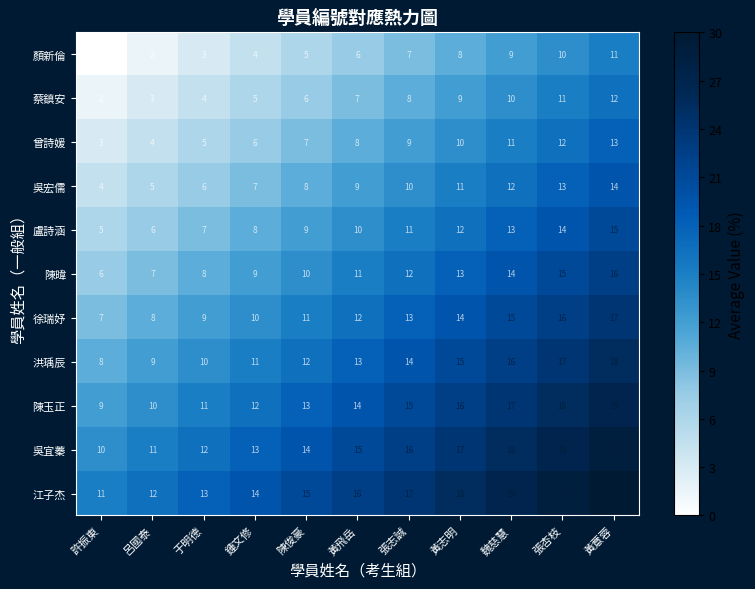

At which label is 吳宜蓁 closest to 15?

黃飛岳